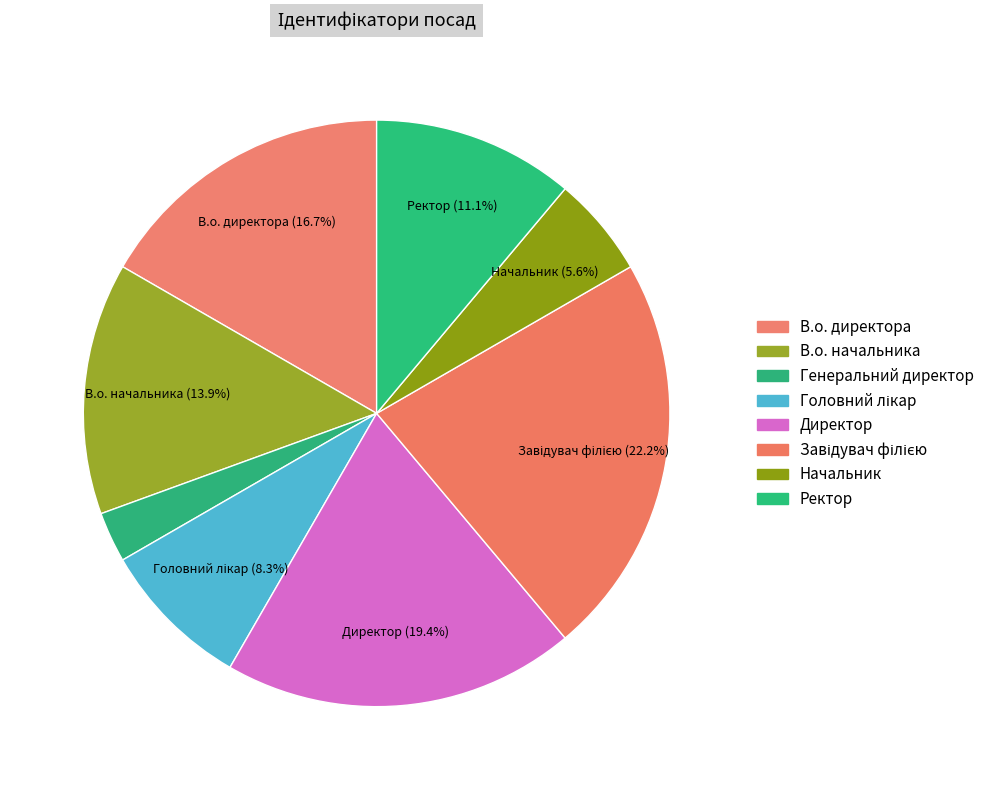

Count the number of slices in the pie.

8